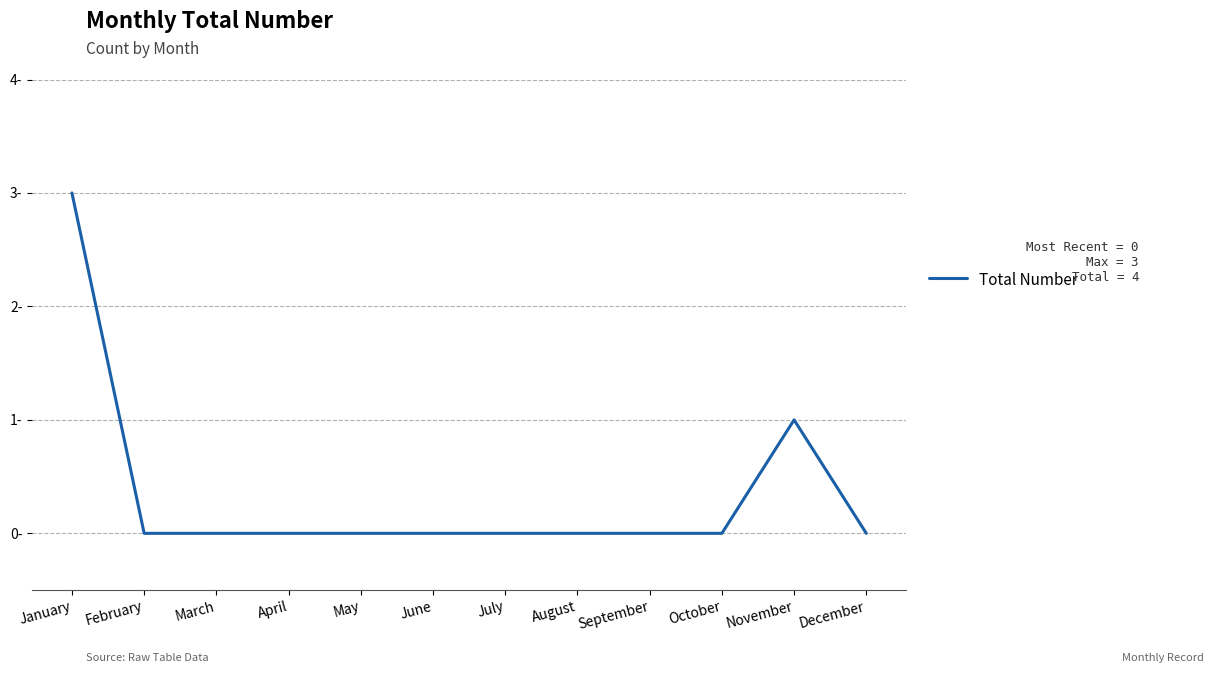

What is the difference between the second highest and second lowest values?

1